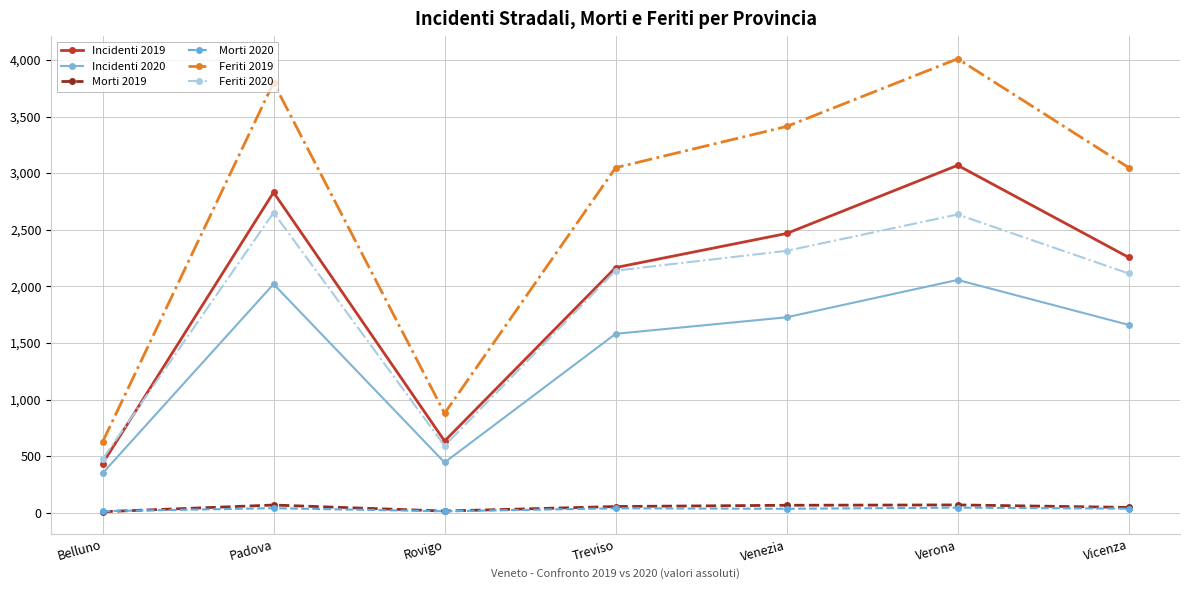

At how many categories does at least one series exceed 1842?

5